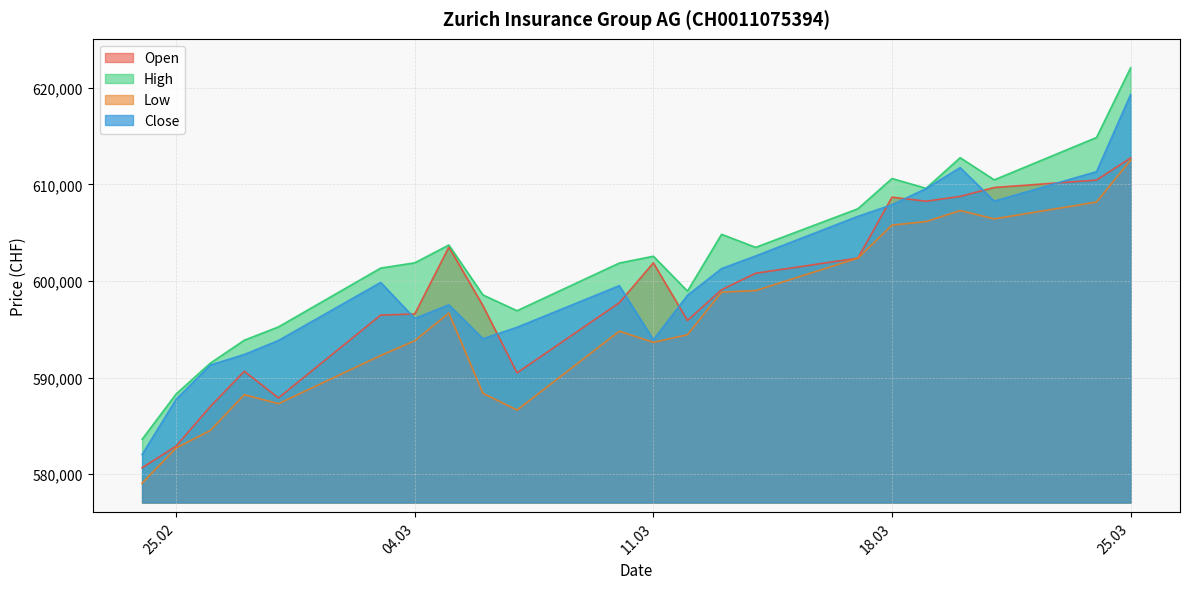

Is it true that Low equals 203629 at 25.03?

False